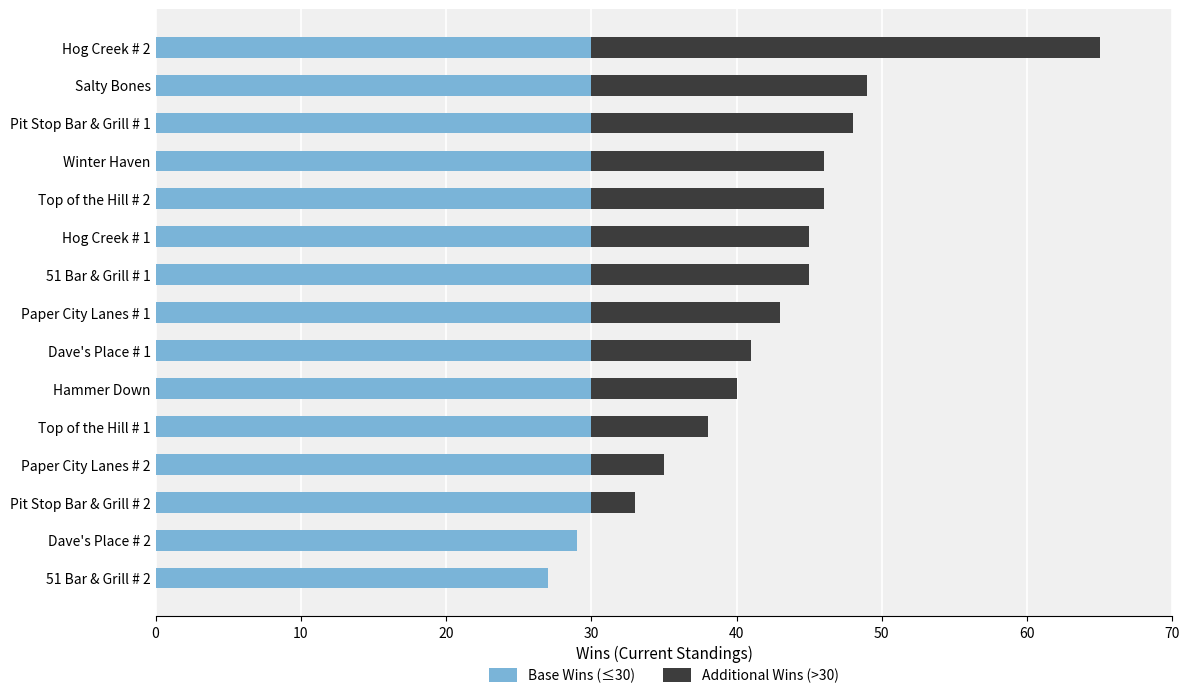

At which category is the sum across all series the highest?

Hog Creek # 2